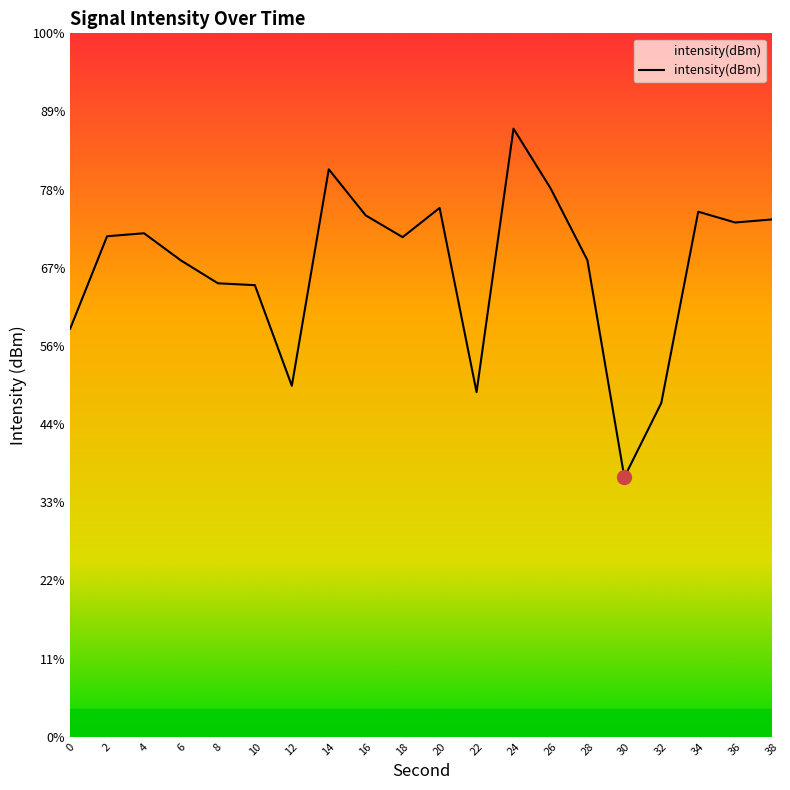

Count the number of categories in the chart.

20